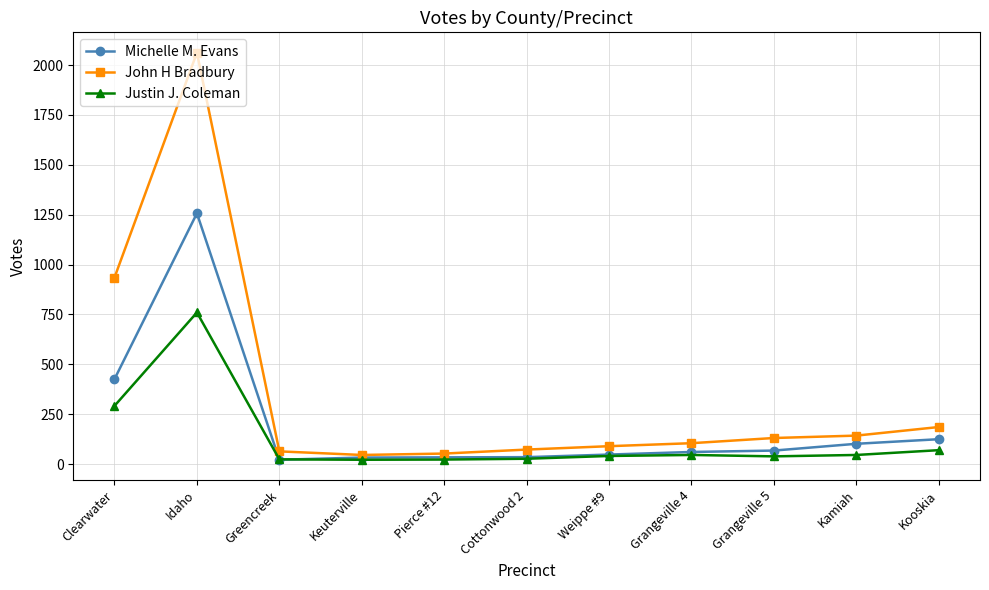

At how many categories does at least one series exceed 1698?

1